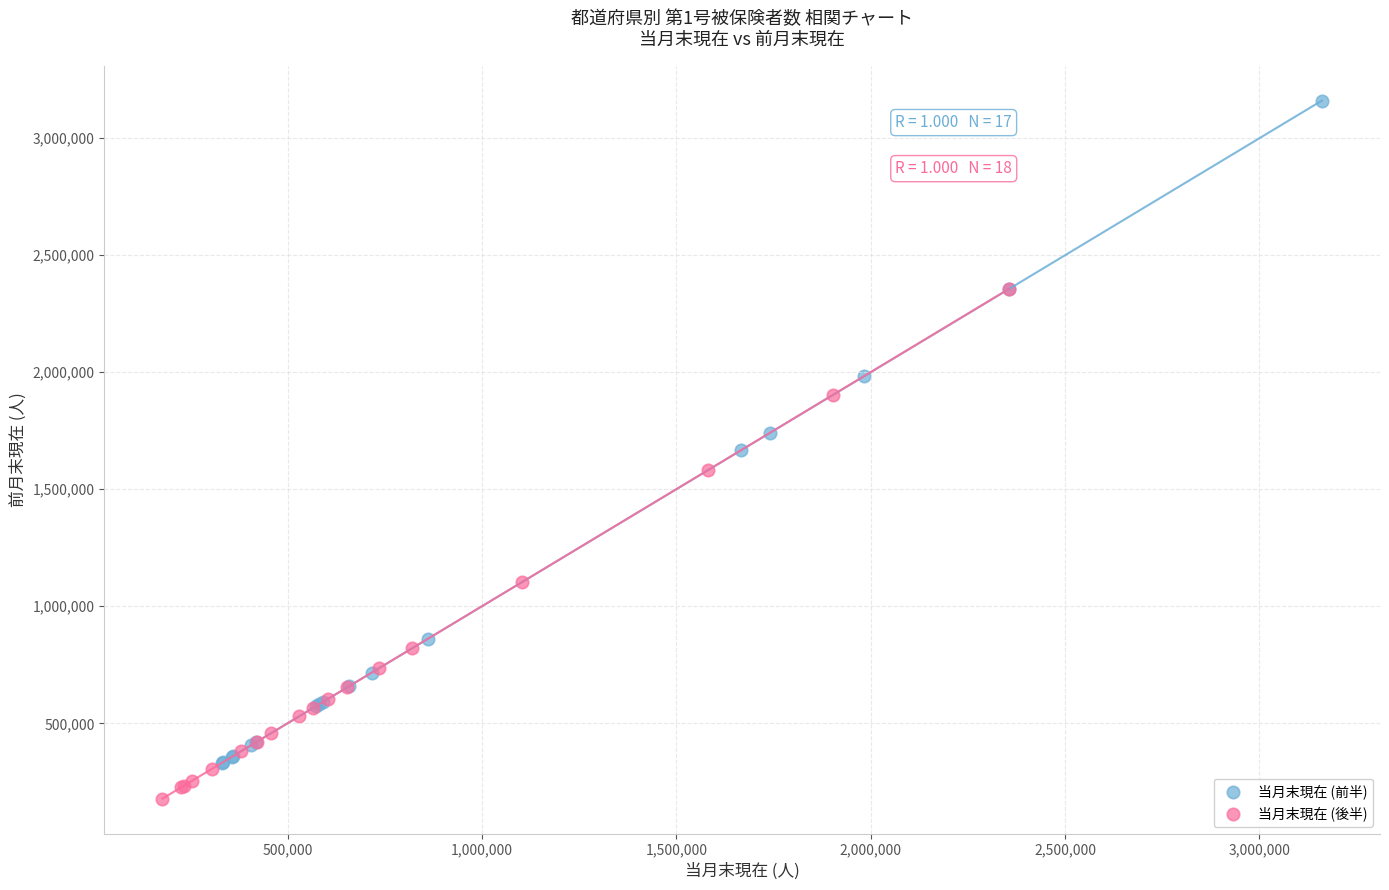

What are all the series names shown in the legend?

当月末現在 (前半), 当月末現在 (後半)